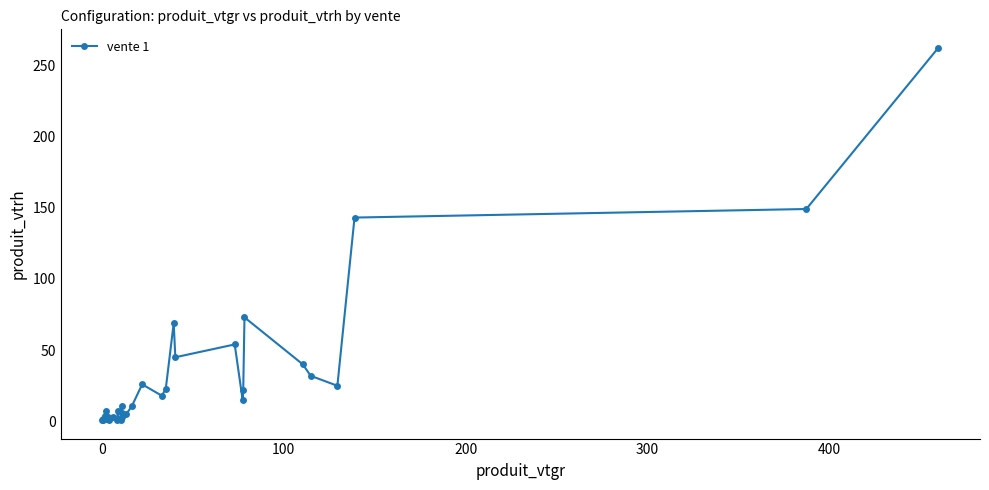

What is the value of the 36th point from the left?

32